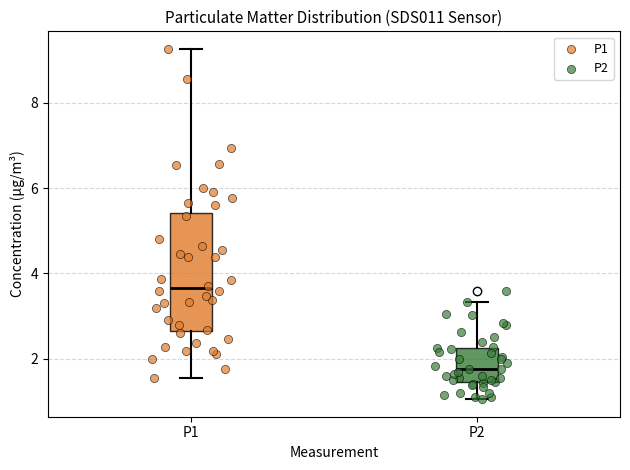

Which box has the lowest median line?

P2